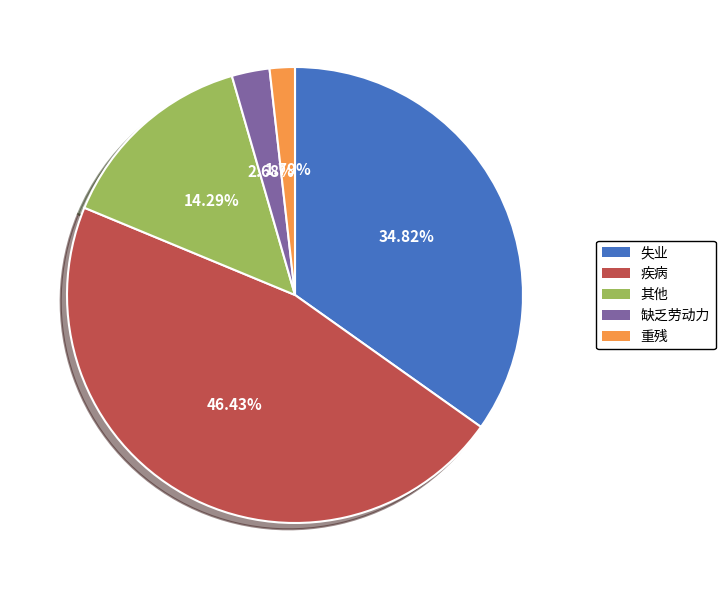

How many segments does this pie chart have?

5